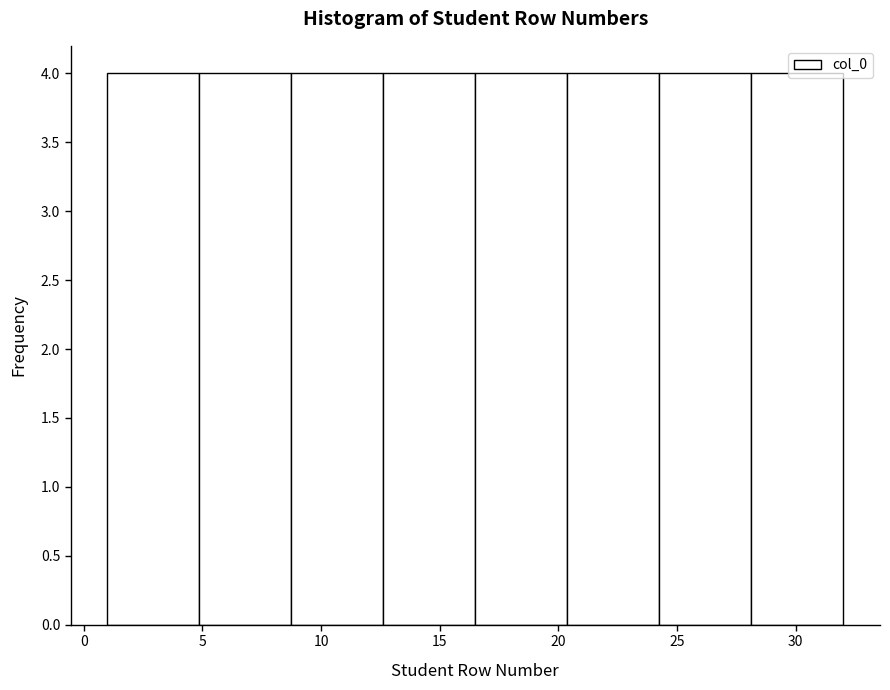

How tall is the bar that spans 28.0 to 32.0 on the x-axis? Neither the bar edges nor the heights are printed on the chart, so give them approximately, as read against the axes.

4